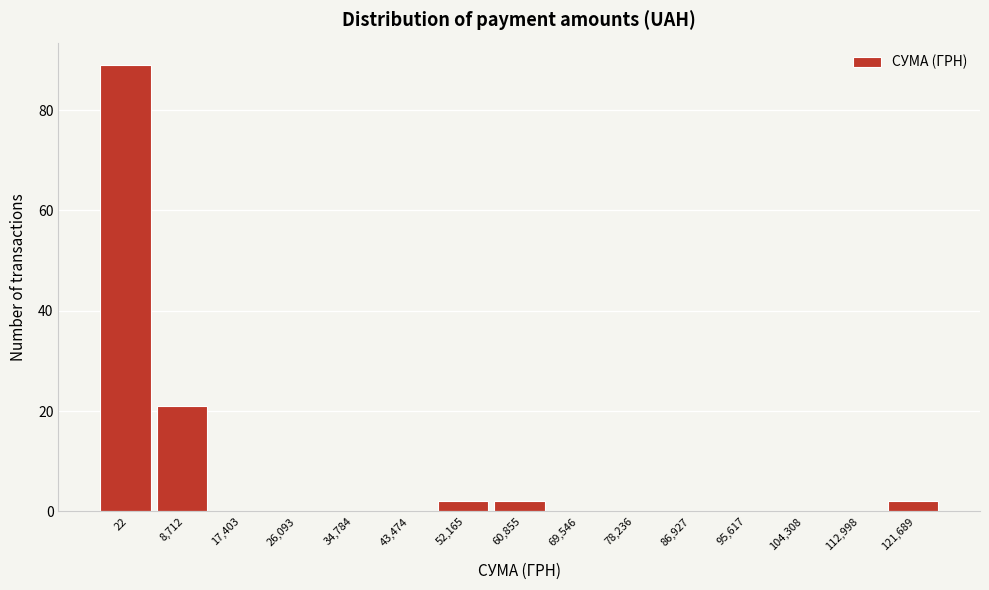

Reading left to right, extract all data points from this chart.

22=89	8,712=21	17,403=0	26,093=0	34,784=0	43,474=0	52,165=2	60,855=2	69,546=0	78,236=0	86,927=0	95,617=0	104,308=0	112,998=0	121,689=2